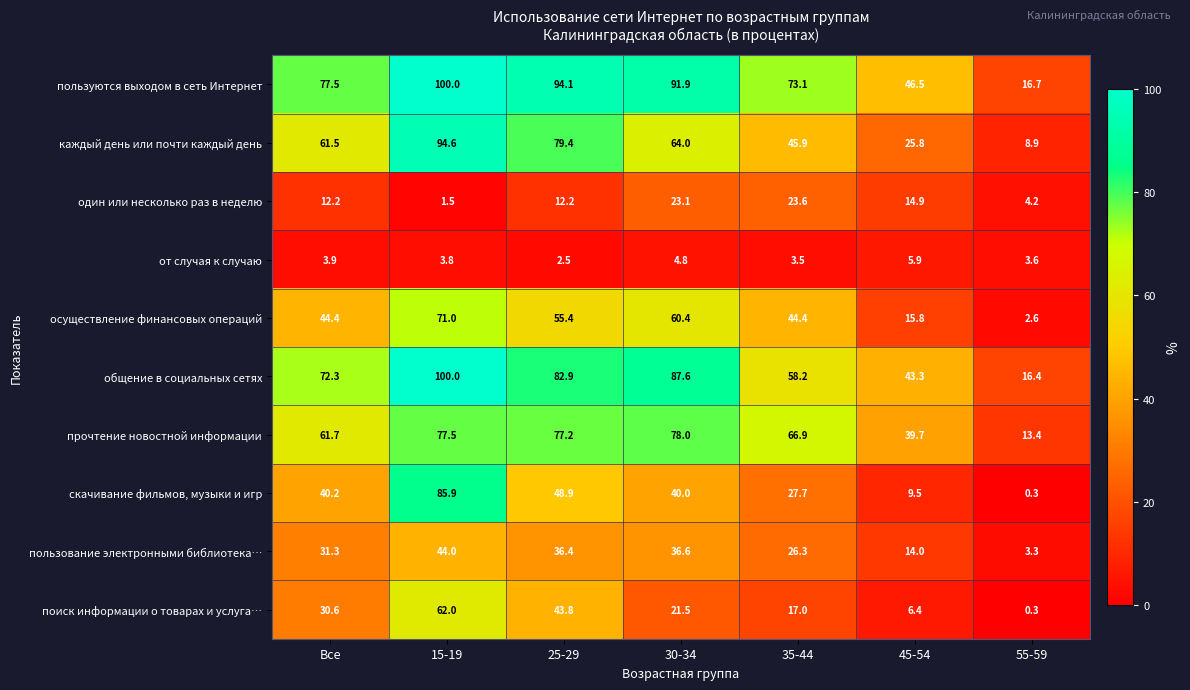

True or false: общение в социальных сетях has a value of 43.3 at 45-54.

True